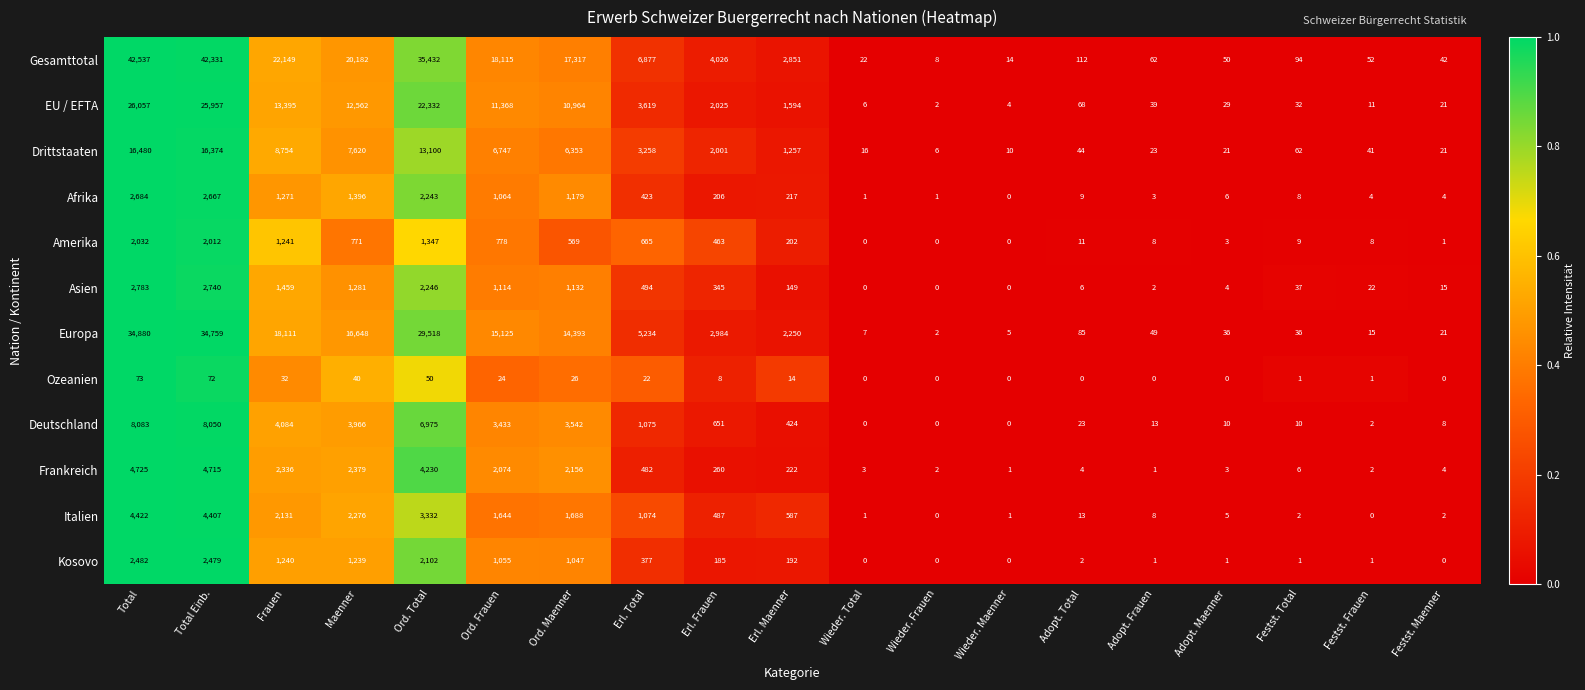

Which series has the largest range (max minus min)?

Gesamttotal